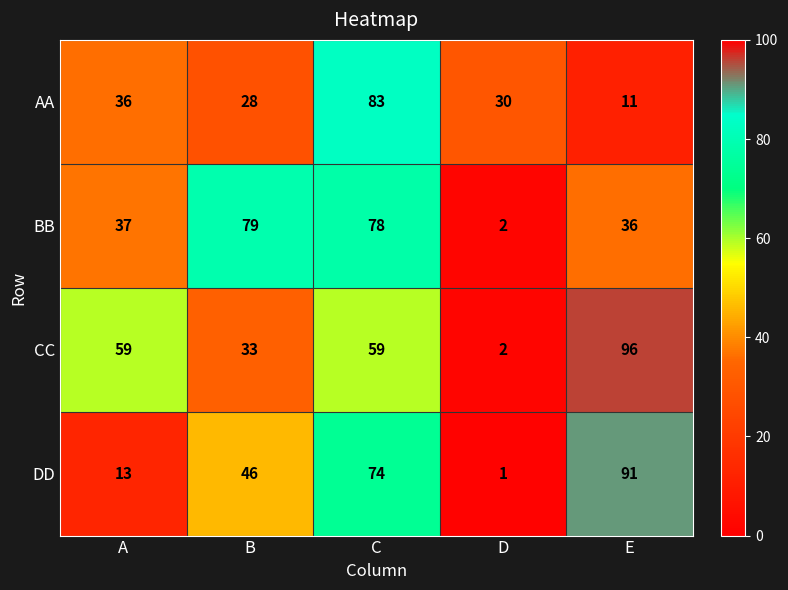

What is the maximum value shown in the chart?

96